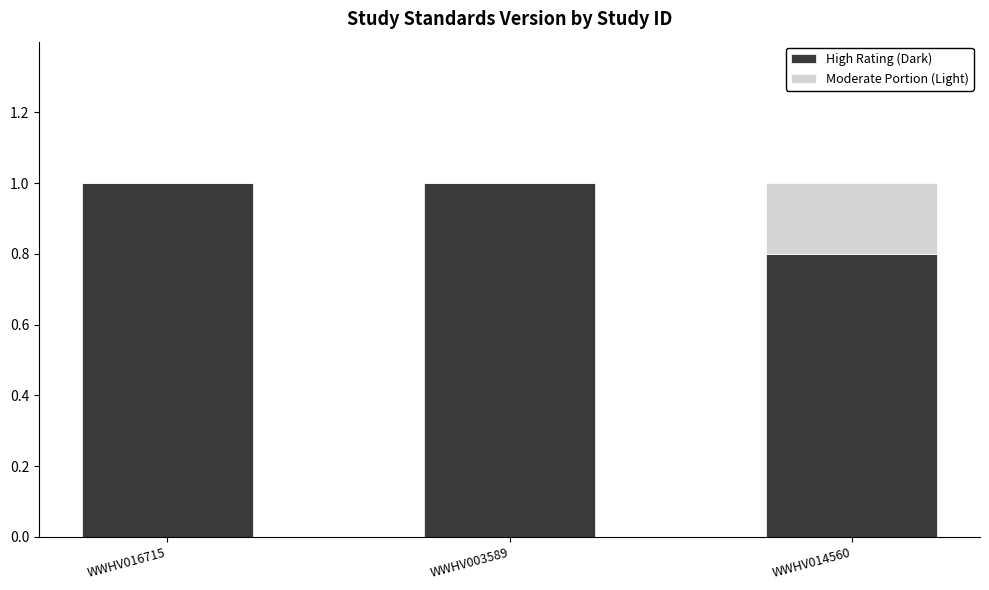

What are all the series names shown in the legend?

High Rating (Dark), Moderate Portion (Light)